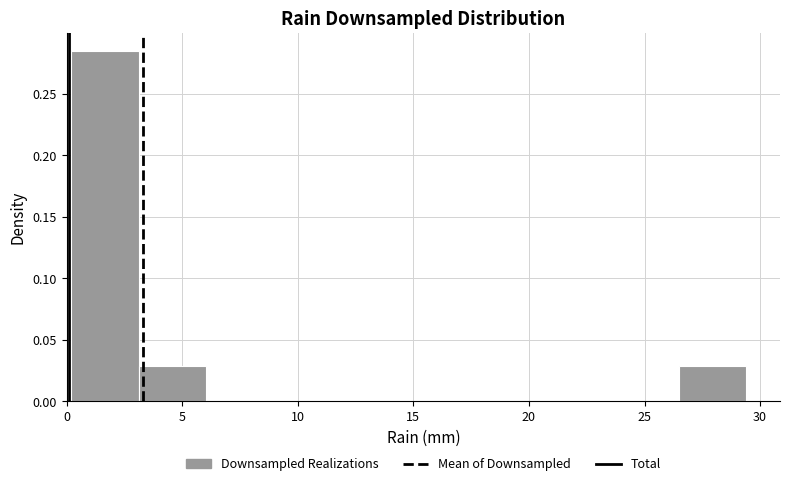

Reading left to right, transcribe this chart: for each bar, give the range it covers on the x-axis and its height. Neither the bar edges nor the heights are printed on the chart, so give them approximately, as read against the axes.

0.0 to 3.0: 0.285
3.0 to 6.0: 0.030
6.0 to 9.0: 0
9.0 to 12.0: 0
12.0 to 15.0: 0
15.0 to 17.5: 0
17.5 to 20.5: 0
20.5 to 23.5: 0
23.5 to 26.5: 0
26.5 to 29.5: 0.030